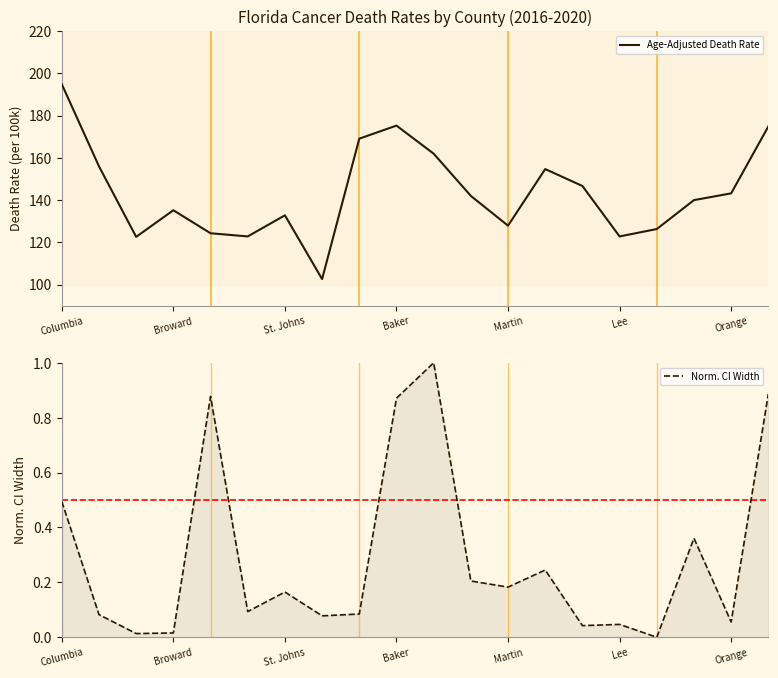

What are all the series names shown in the legend?

Age-Adjusted Death Rate, Norm. CI Width